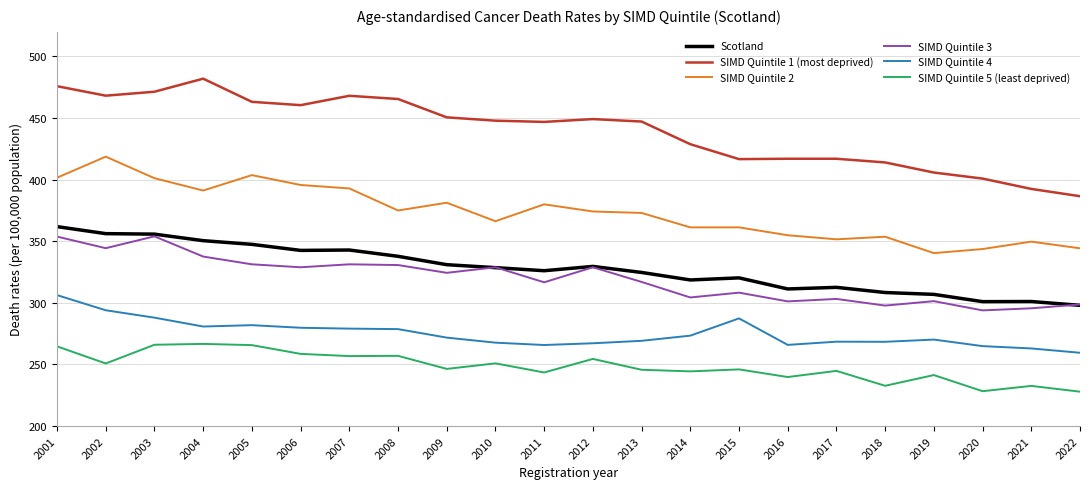

What is the difference between the highest and lowest values at 2022?

158.7